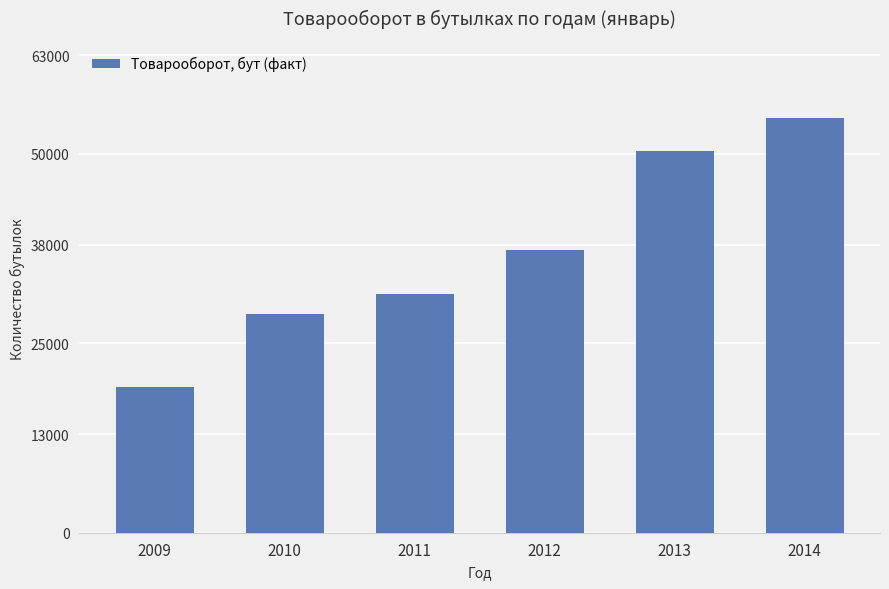

What value does the data have at 2010?

28886